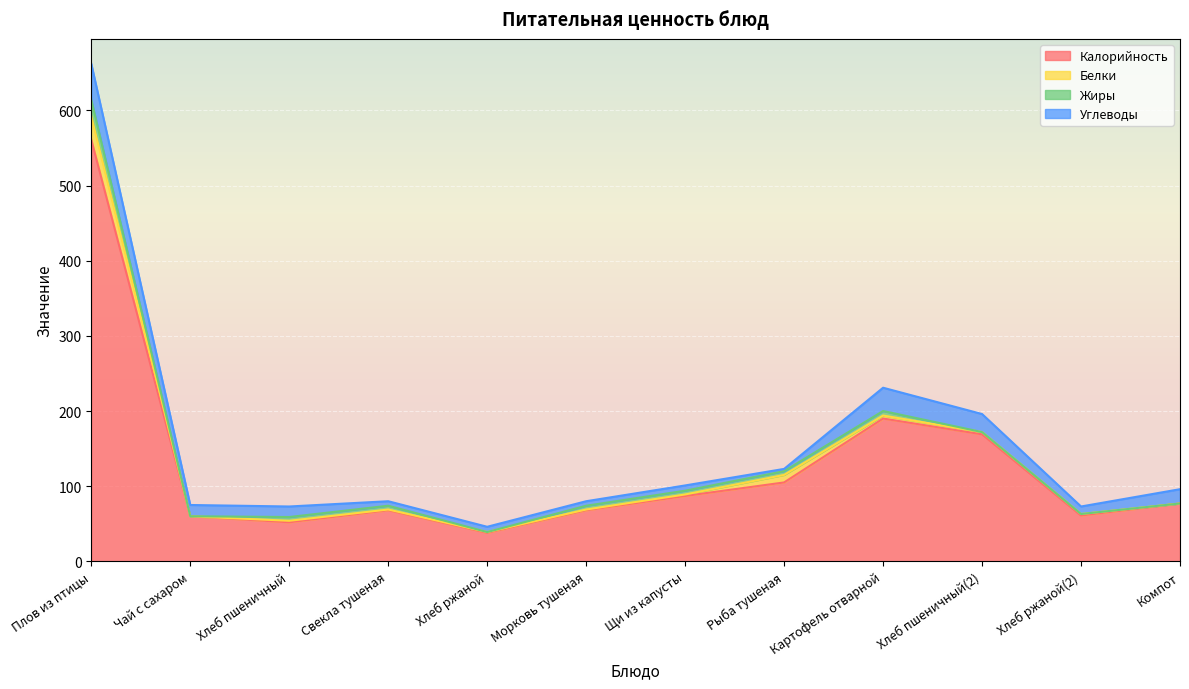

The Жиры series shows -12 at Компот. True or false?

False